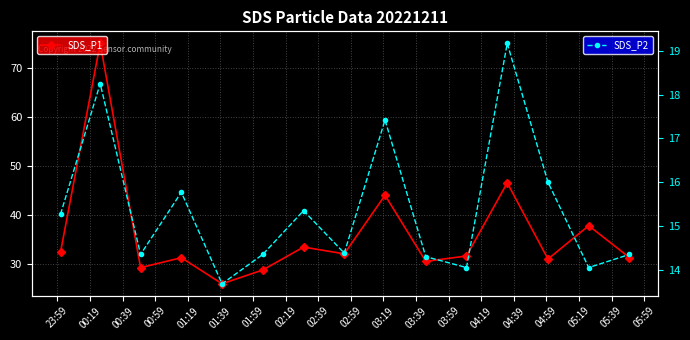

How many lines are shown in the chart?

2